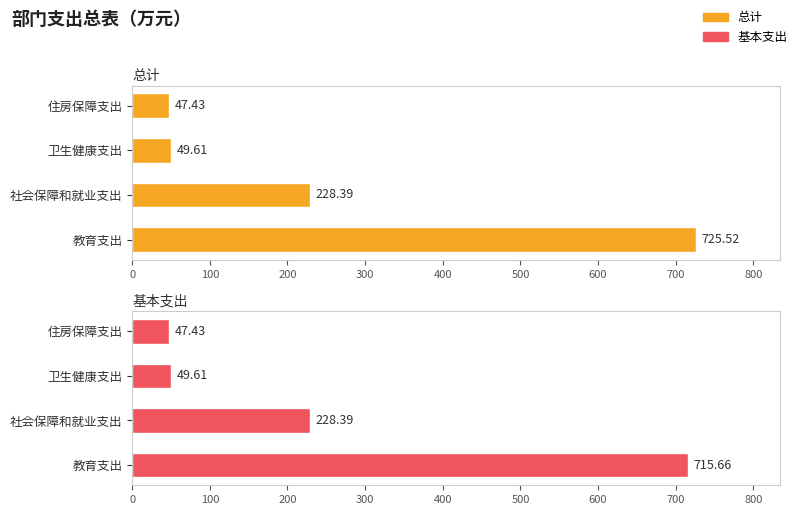

What are all the series names shown in the legend?

总计, 基本支出